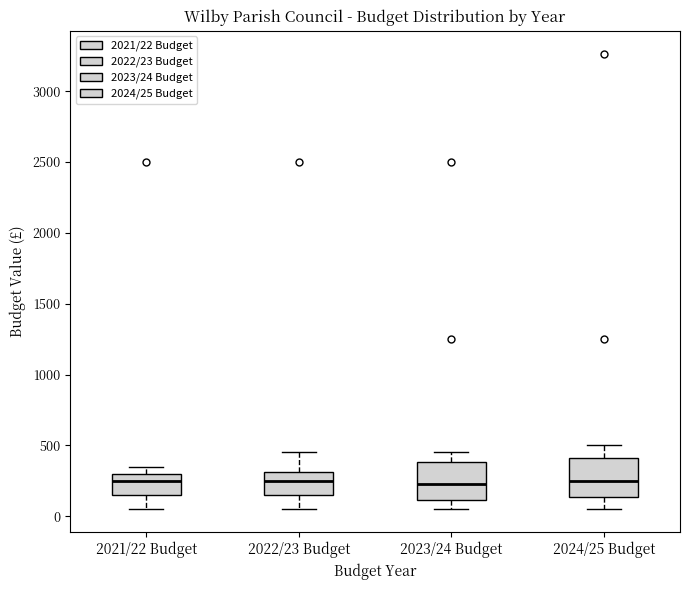

Reading left to right, read every box against the y-axis: the position of its median line, the range the box covers, and the ends of its whiskers. The values are not printed on the chart, so give them approximately, as read against the axis.

2021/22 Budget: median 250, box 150 to 300, whiskers 50 to 350
2022/23 Budget: median 250, box 150 to 300, whiskers 50 to 450
2023/24 Budget: median 250, box 100 to 400, whiskers 50 to 450
2024/25 Budget: median 250, box 150 to 400, whiskers 50 to 500